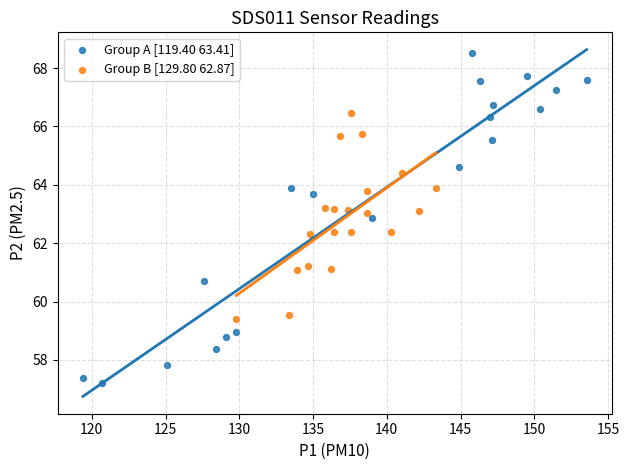

Which series reaches the minimum Y coordinate?

Group A [119.40 63.41]